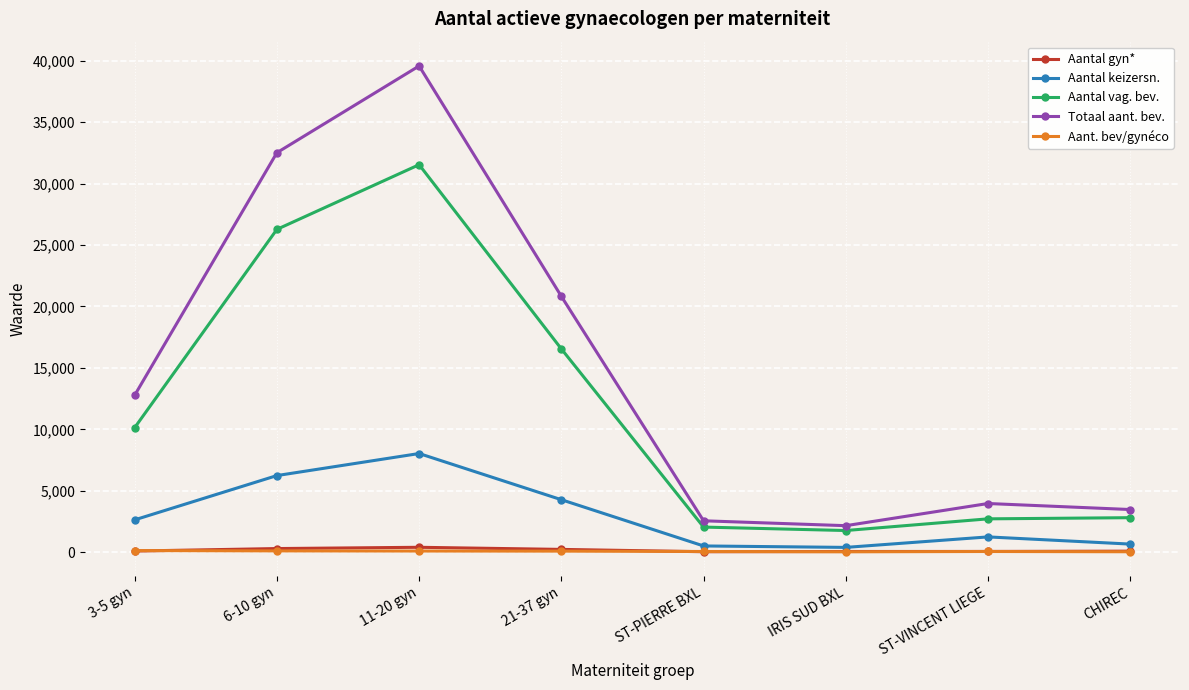

The value of Totaal aant. bev. at ST-VINCENT LIEGE is 2338.5. True or false?

False